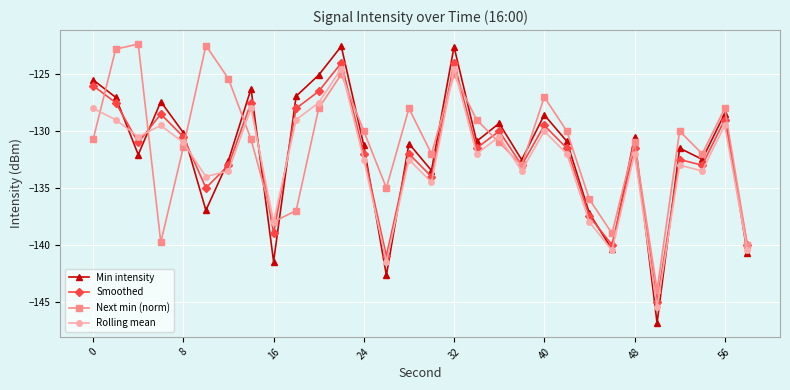

What are all the series names shown in the legend?

Min intensity, Smoothed, Next min (norm), Rolling mean